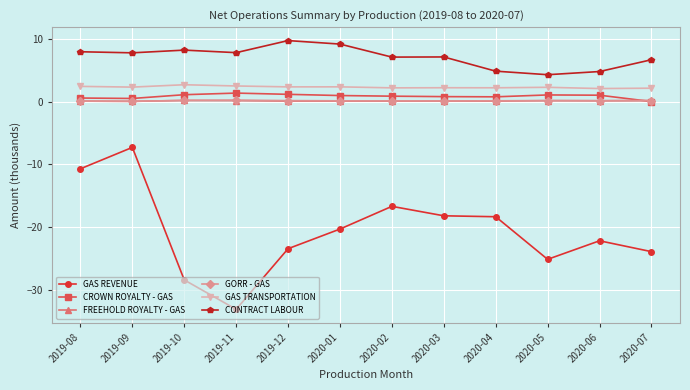

Count the GAS TRANSPORTATION values in the range 2 to 3.

12